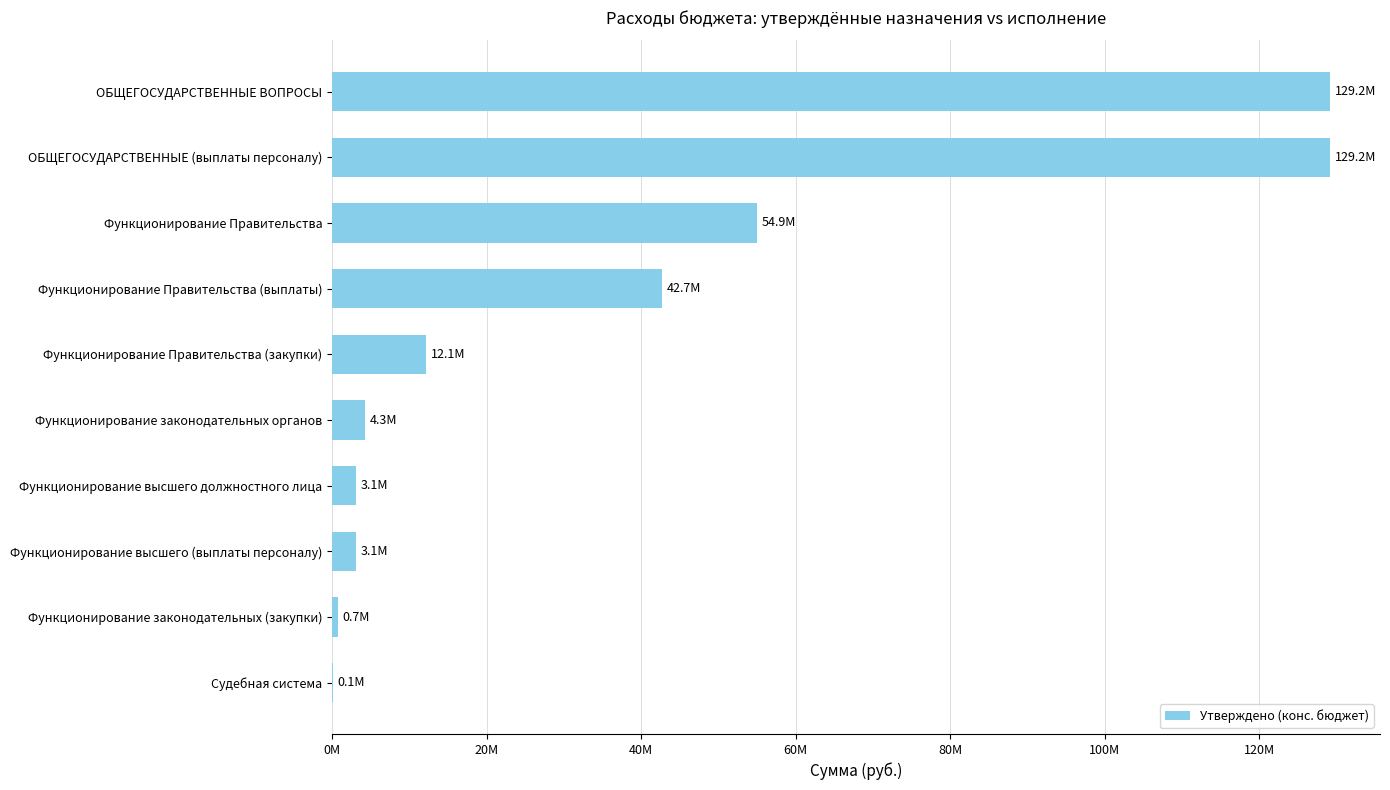

What is the sum of all values?

379330125.1